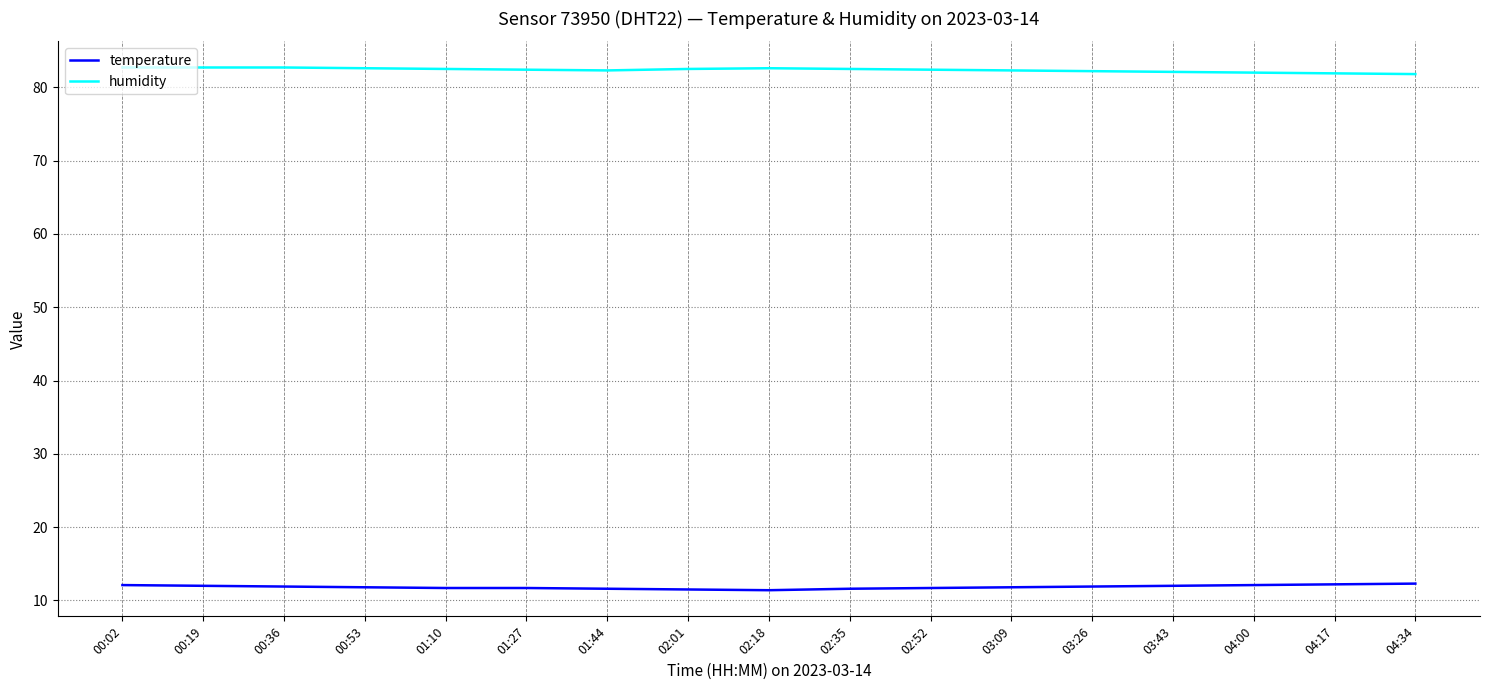

How many lines are shown in the chart?

2